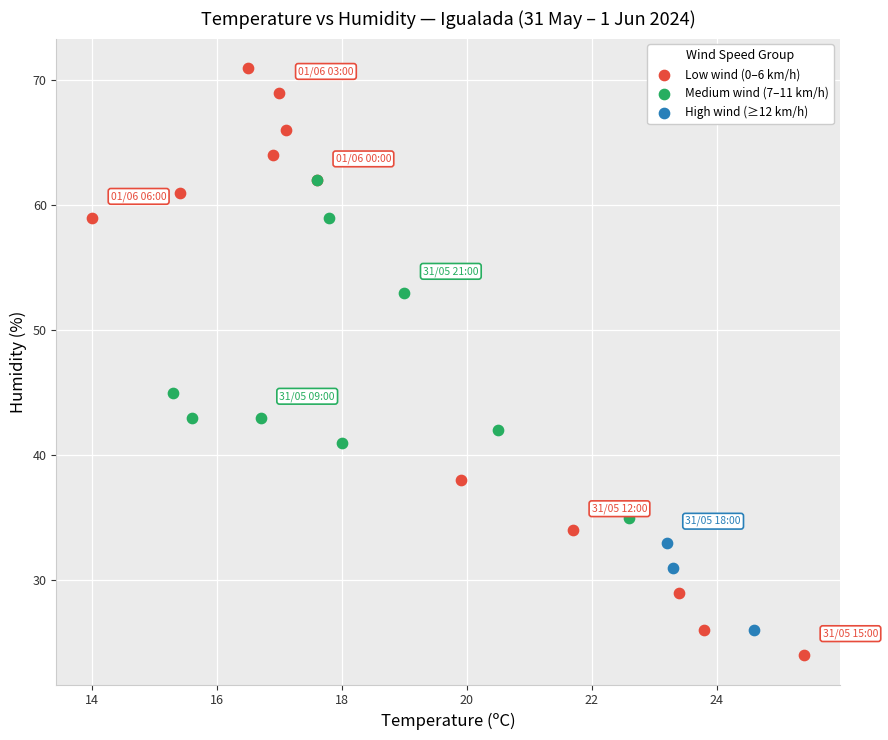

Which series reaches the maximum Y coordinate?

Low wind (0–6 km/h)